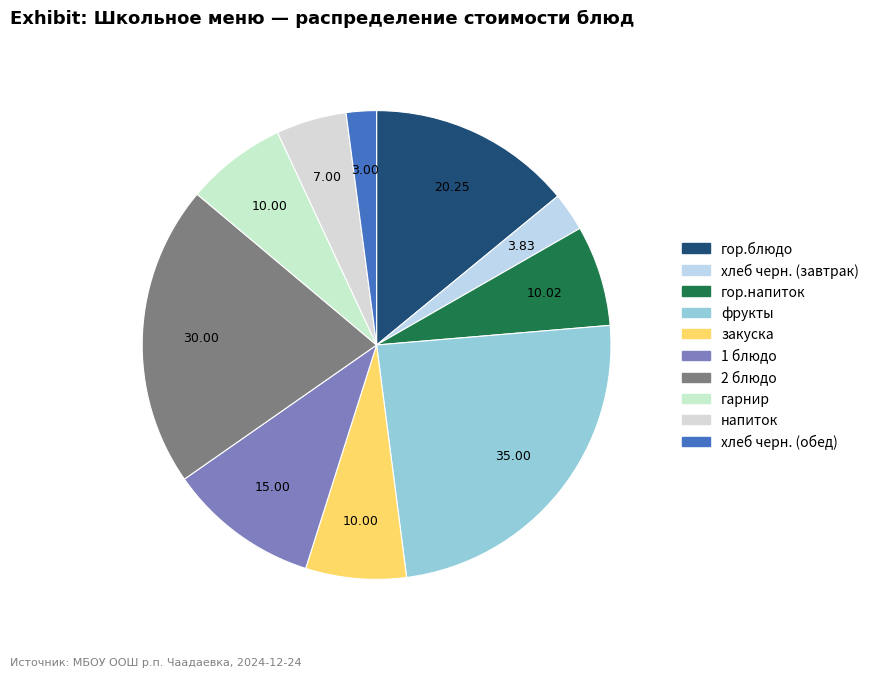

The 2 блюдо slice represents 21% of the pie. True or false?

True